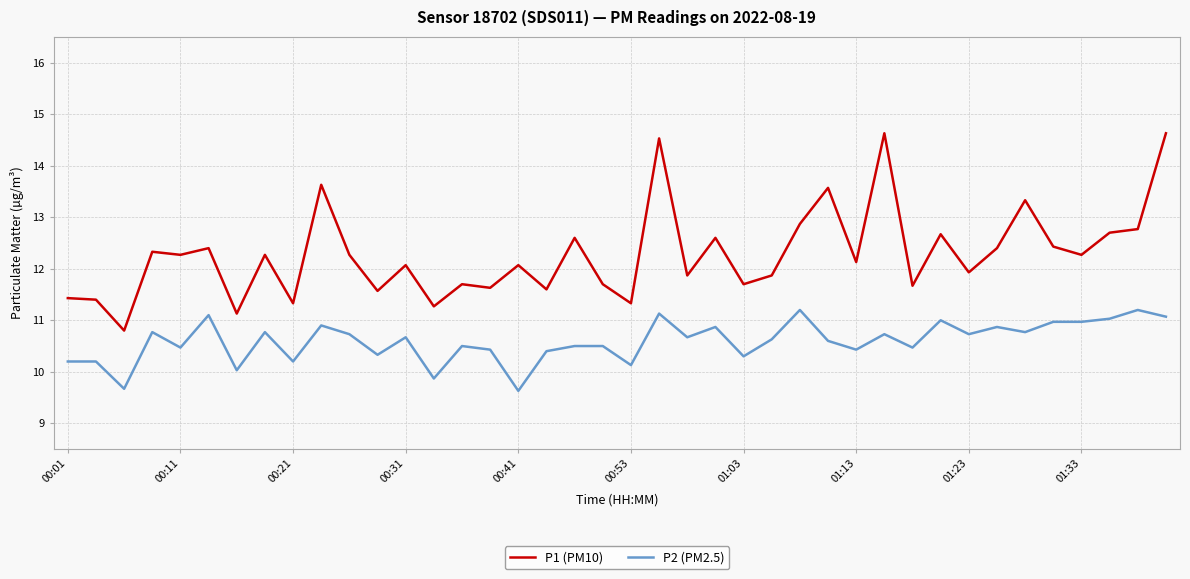

True or false: P1 (PM10) and P2 (PM2.5) intersect in this chart.

False